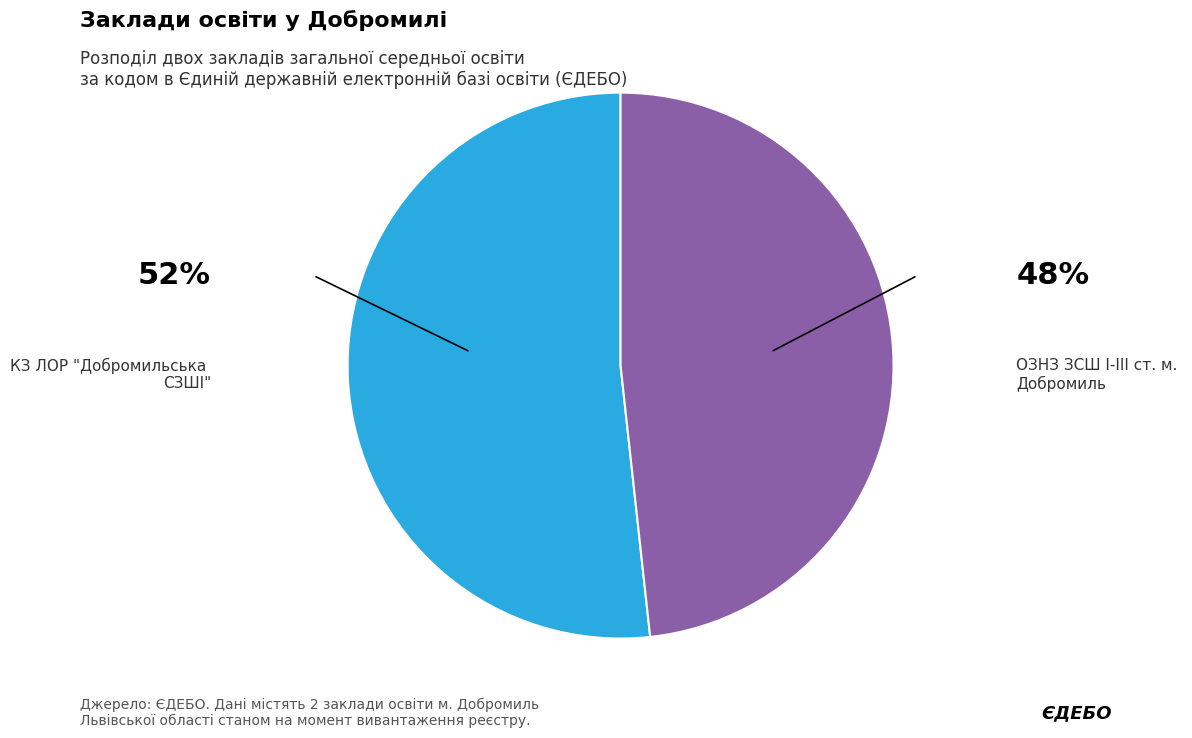

Is there any slice that represents more than half of the pie?

Yes